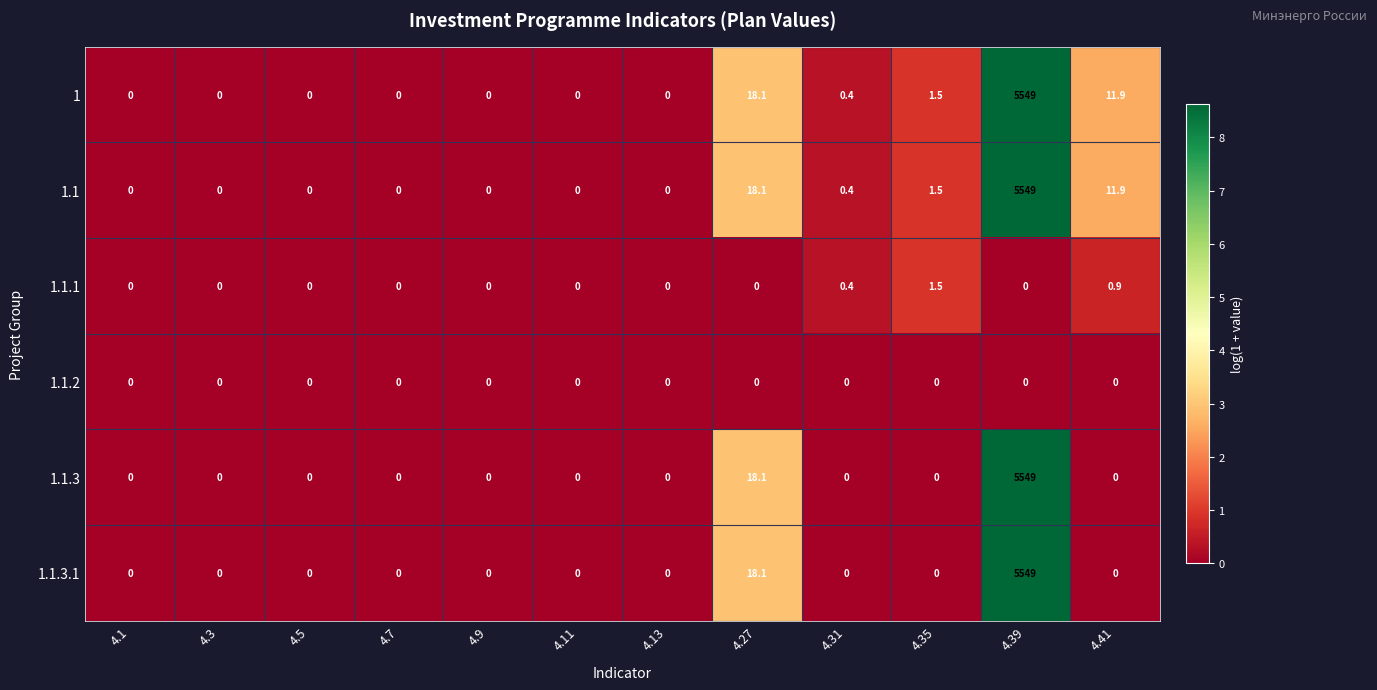

The 1.1.2 series shows 0.0 at 4.39. True or false?

True